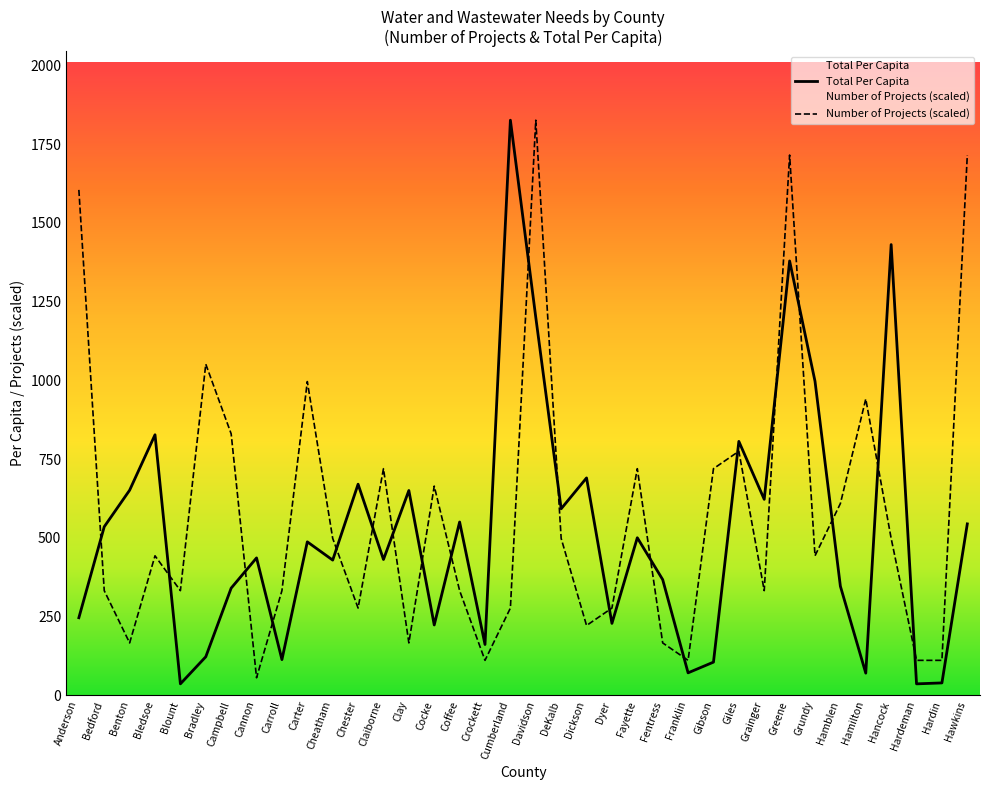

Is the value of Total Per Capita at Dyer greater than the value of Number of Projects (scaled) at Bledsoe?

No